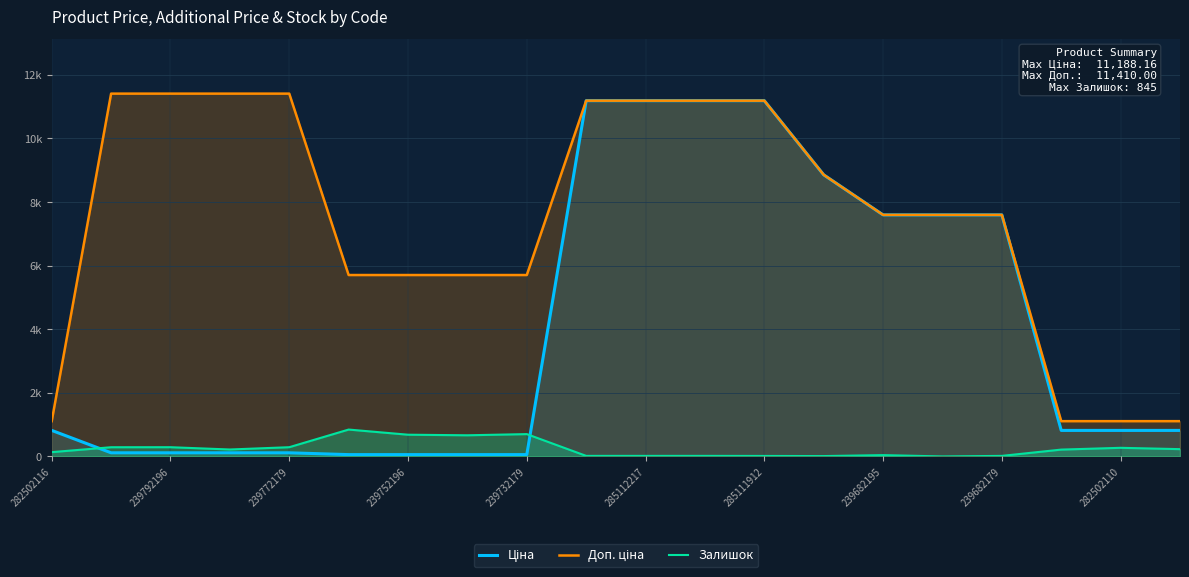

What is the label of the 7th point from the right?

13